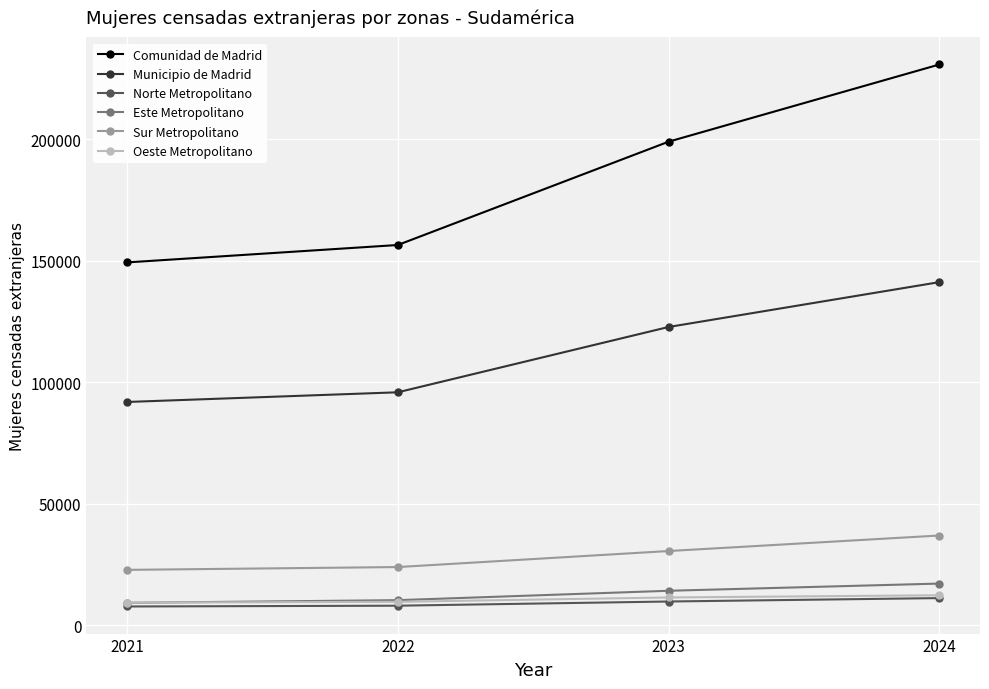

True or false: Comunidad de Madrid and Norte Metropolitano cross at least once.

False